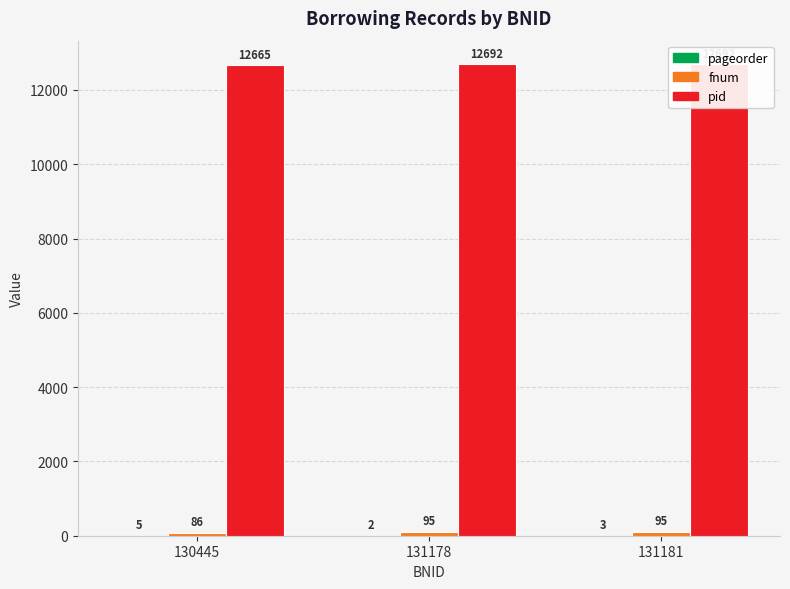

What is the approximate value of pid at 131178?

12692